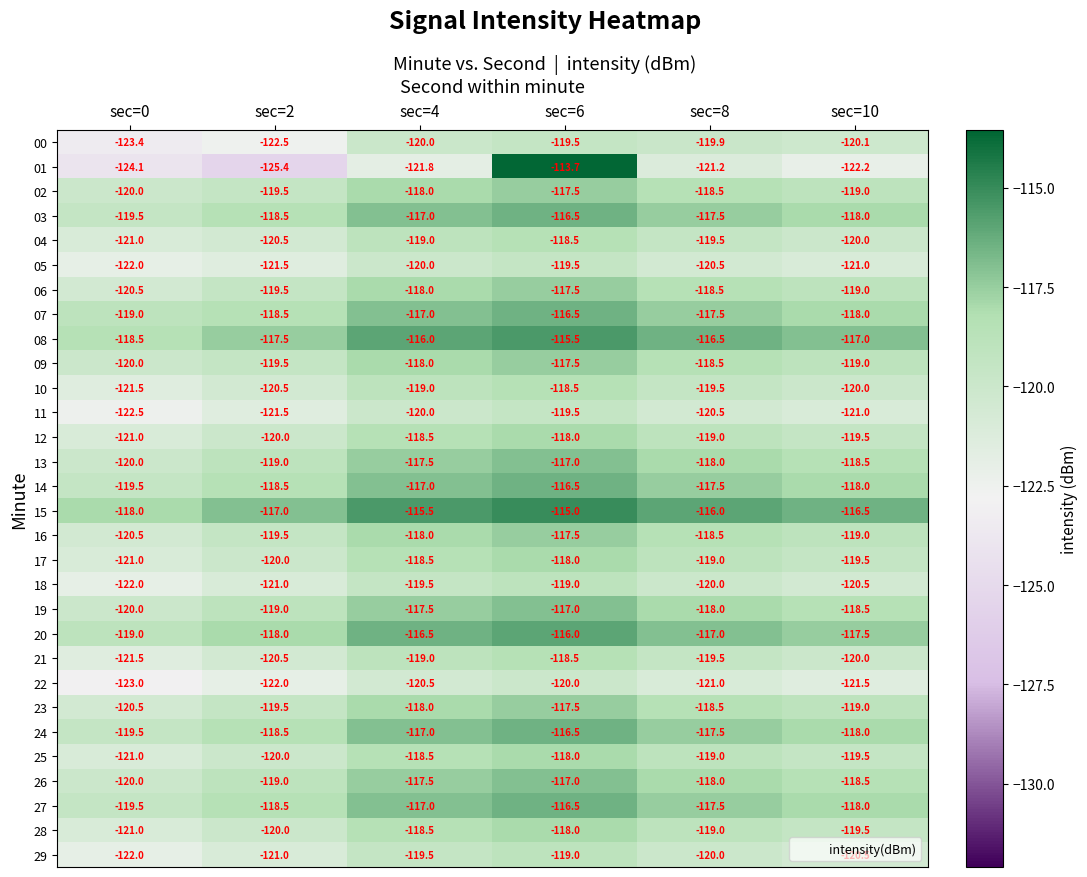

Count the number of categories in the chart.

6